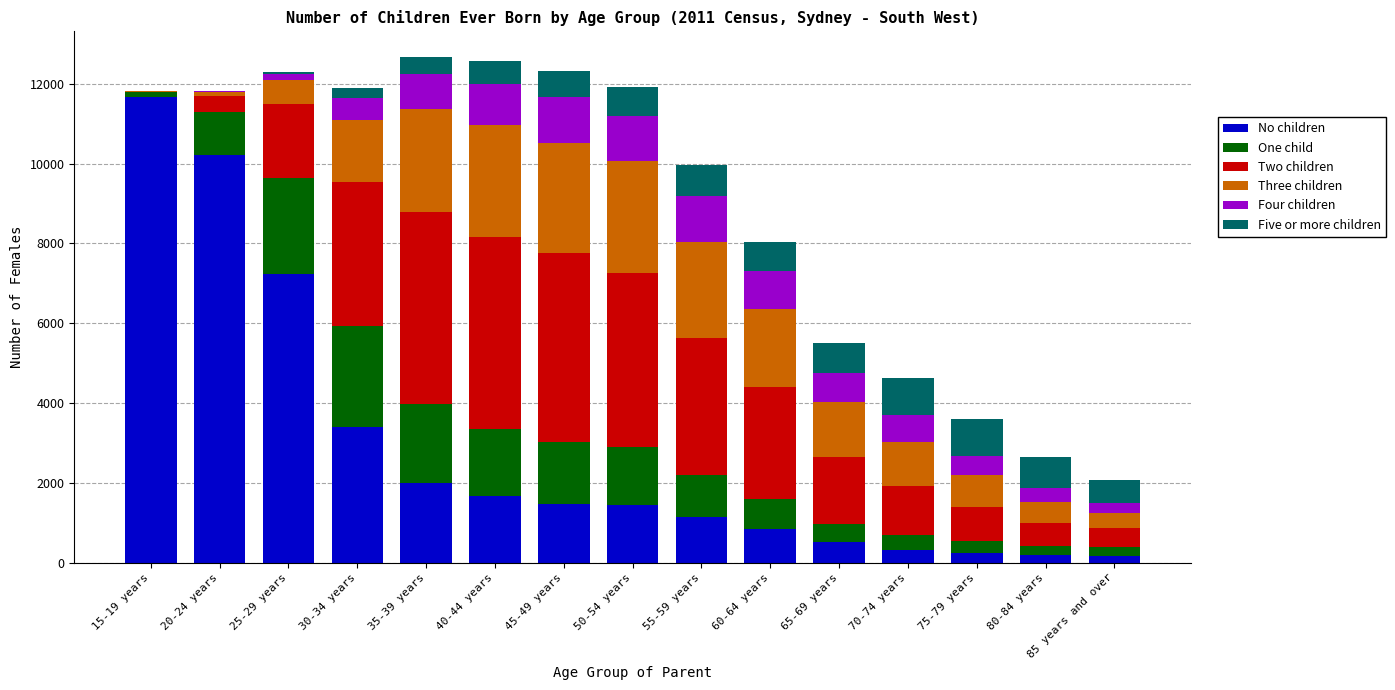

Are the bars horizontal?

No